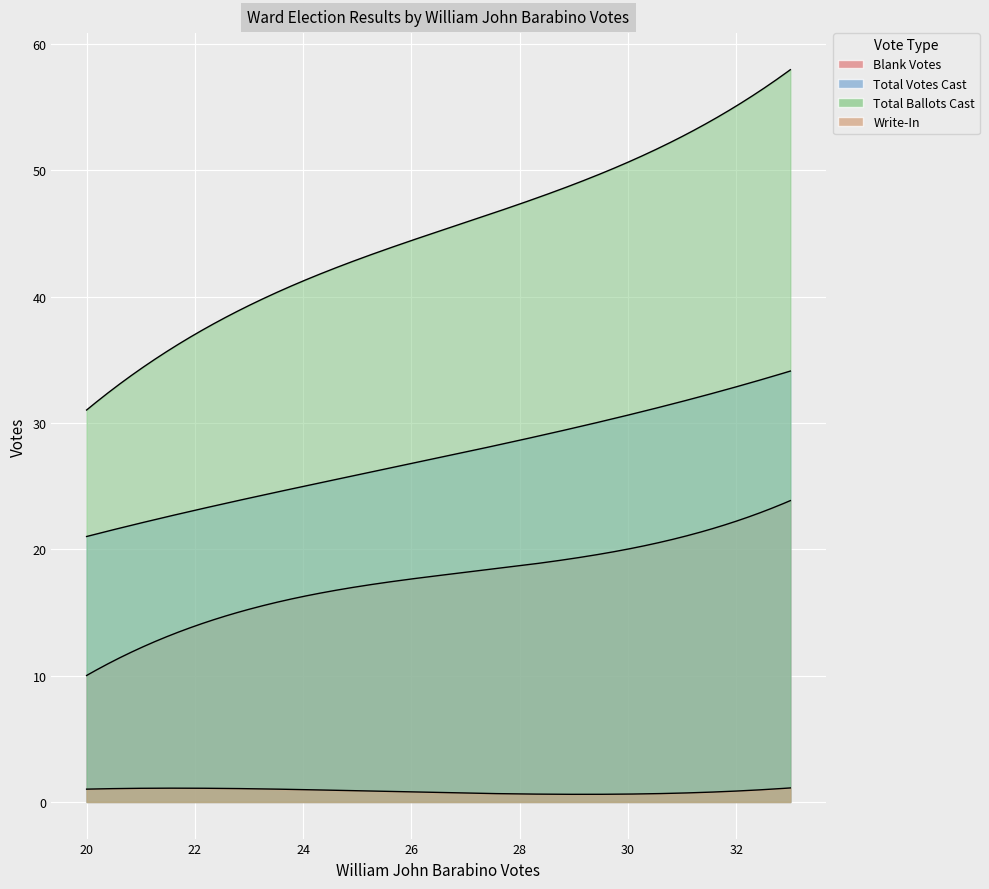

True or false: Write-In has more than 0 interior local peaks.

False